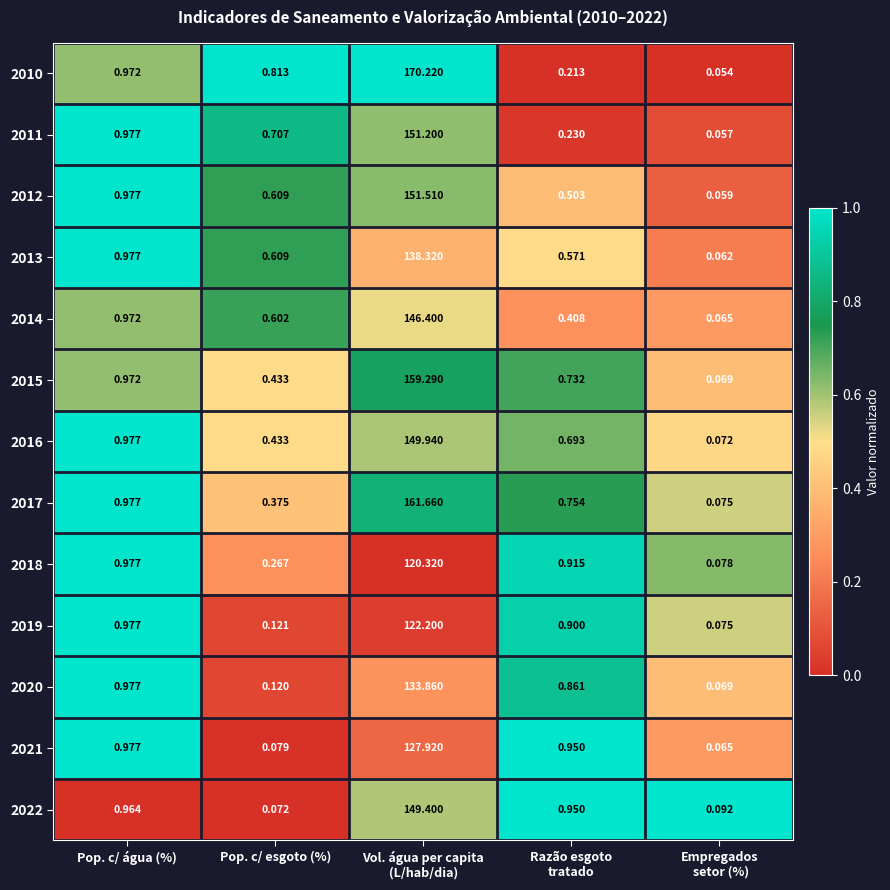

Is the value of 2013 at Pop. c/ água (%) greater than the value of 2016 at Pop. c/ esgoto (%)?

Yes